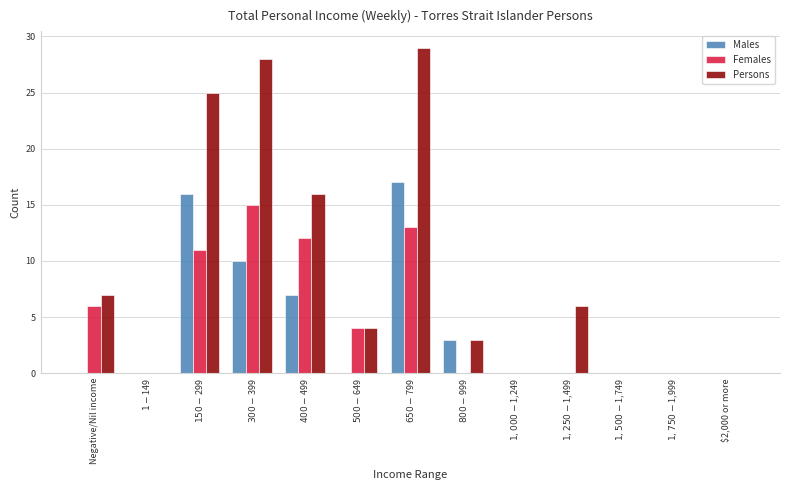

Which series has the largest total across all categories?

Persons